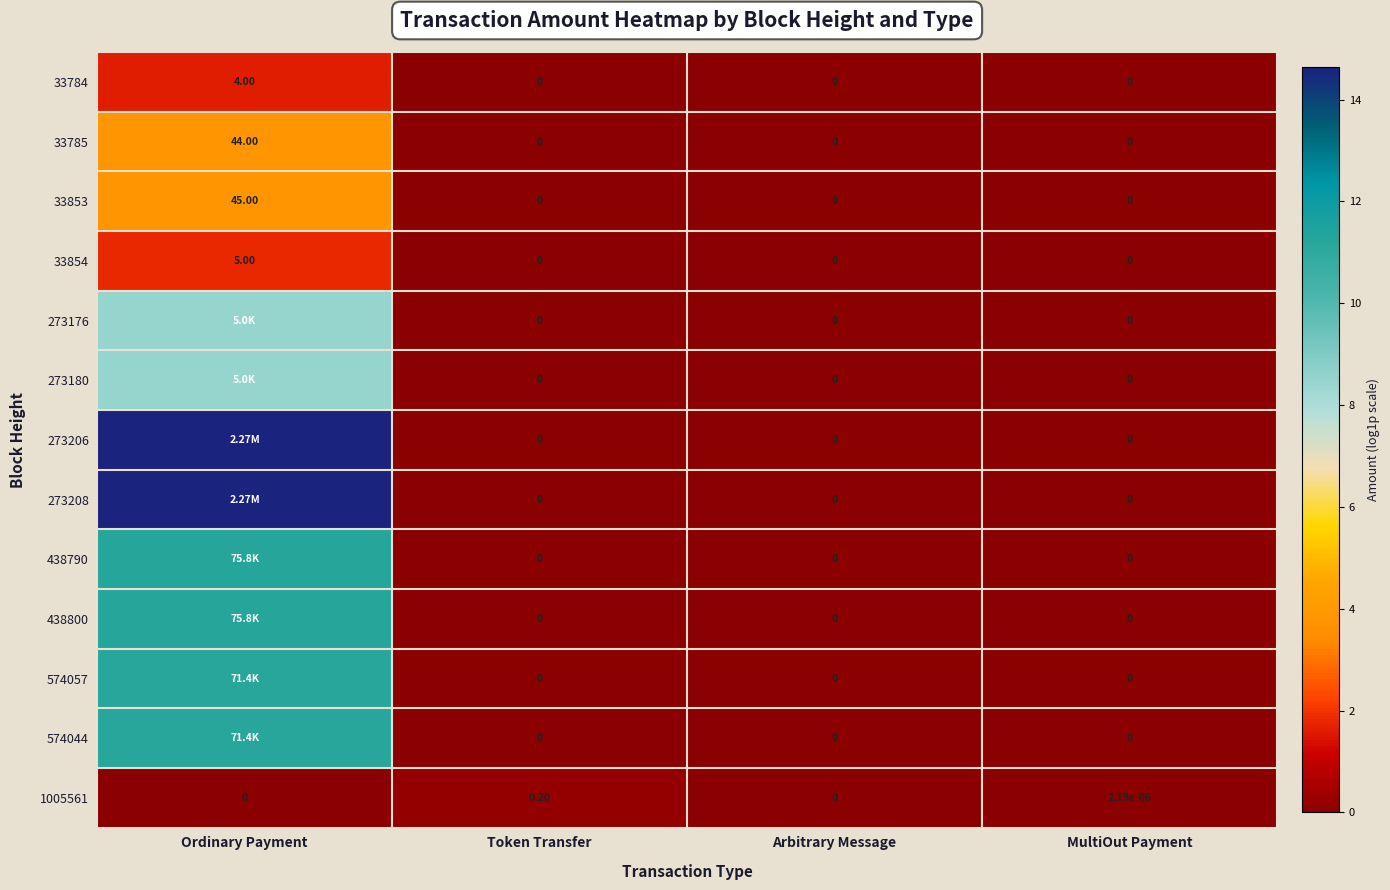

At which label does 33854 reach its peak?

Ordinary Payment